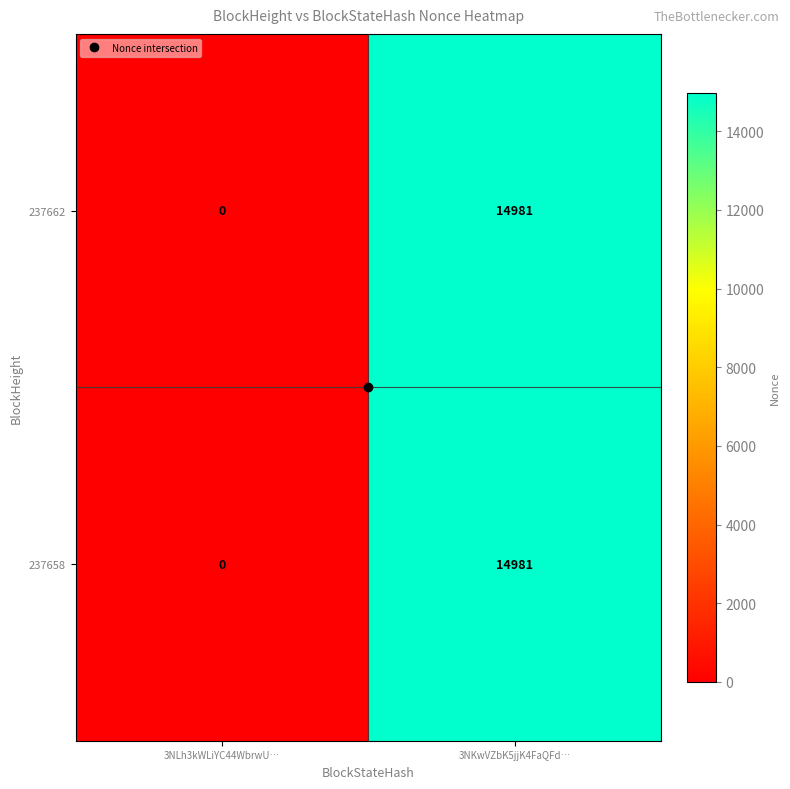

At which label is 237658 closest to 7490?

3NLh3kWLiYC44WbrwU…